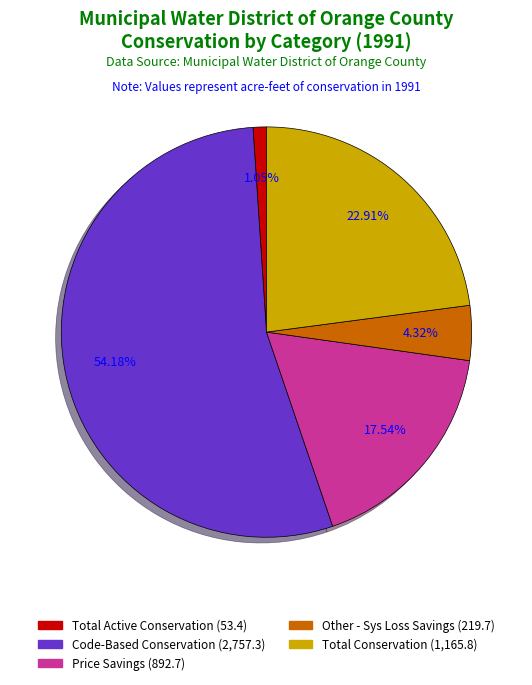

Which category has the biggest portion of the pie?

Code-Based Conservation